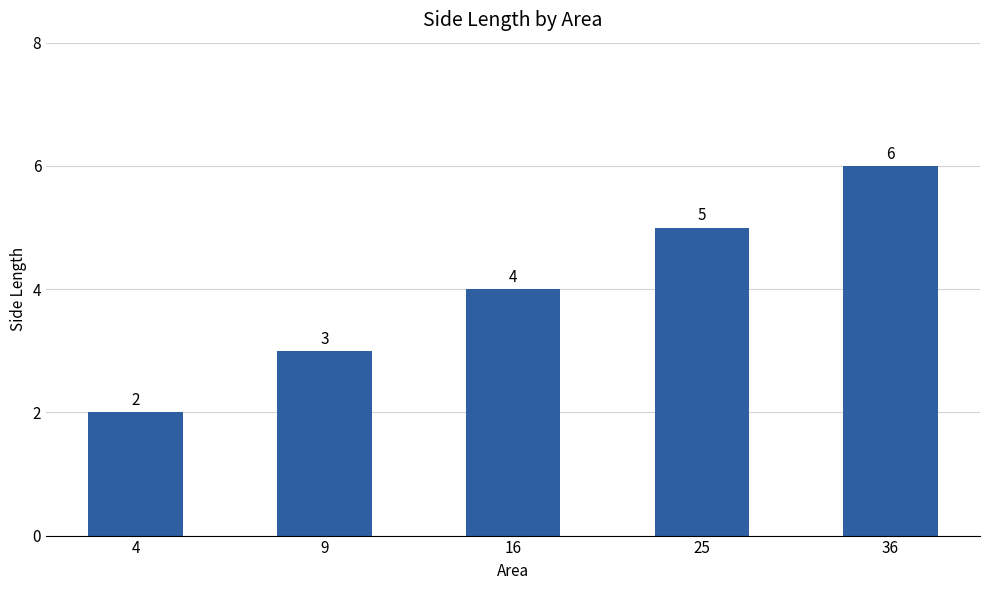

Which category has the lowest value across all series?

4